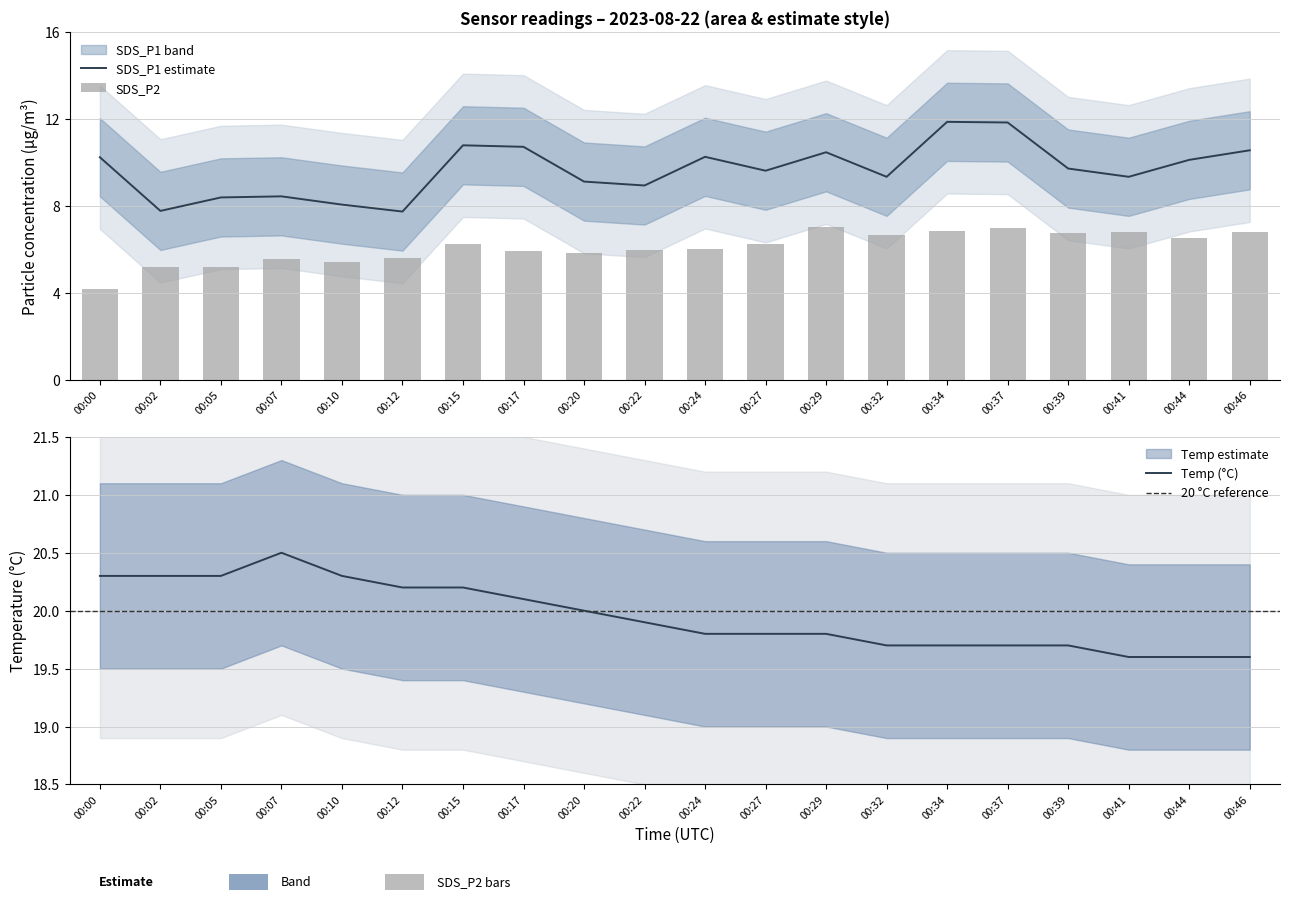

Which series has the widest spread of values?

SDS_P1